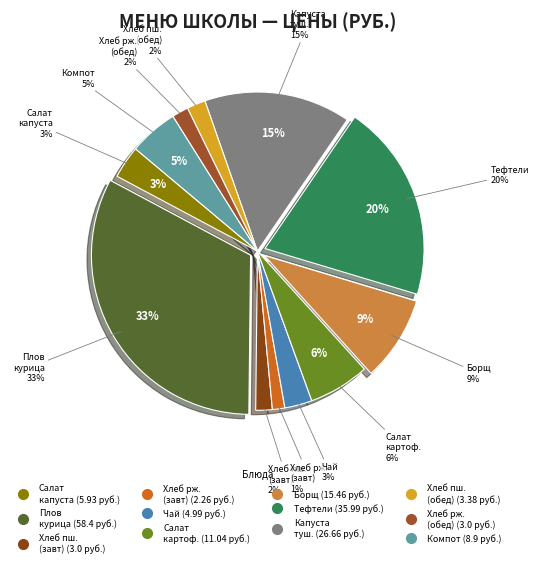

To the nearest percent, what is the difference between the САЛАТ ИЗ БЕЛОКОЧАННОЙ КАПУСТЫ and ЧАЙ С САХАРОМ И ЛИМОНОМ slice percentages?

1%